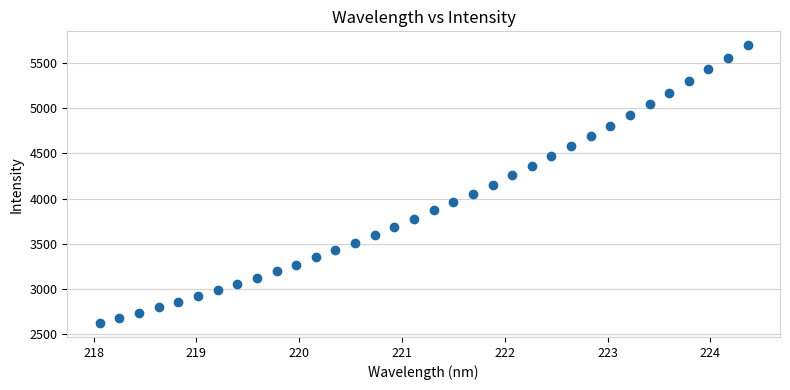

What is the range of Y values (max minus min)?

3069.1